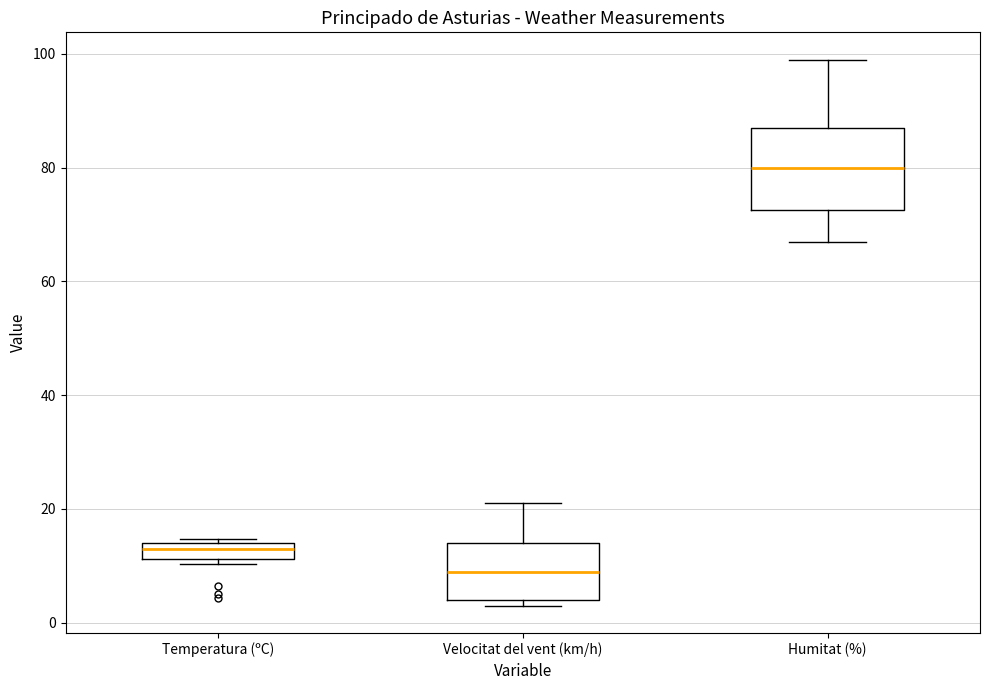

Which box's median line is the lowest?

Velocitat del vent (km/h)